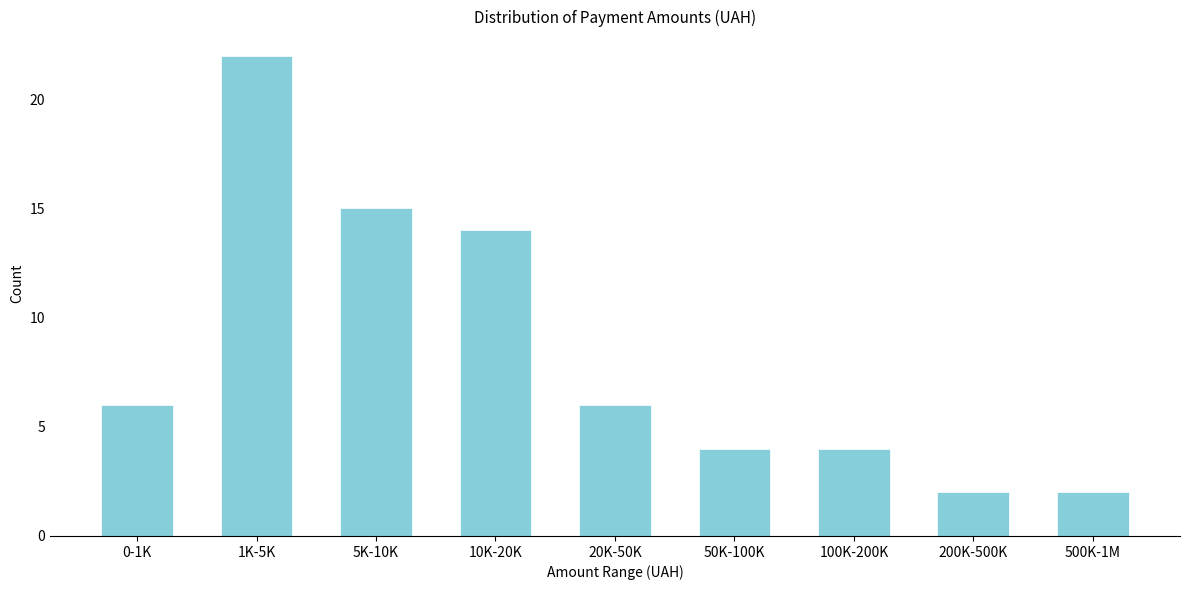

Reading left to right, what are all the values shown in this chart?

0-1K=6	1K-5K=22	5K-10K=15	10K-20K=14	20K-50K=6	50K-100K=4	100K-200K=4	200K-500K=2	500K-1M=2